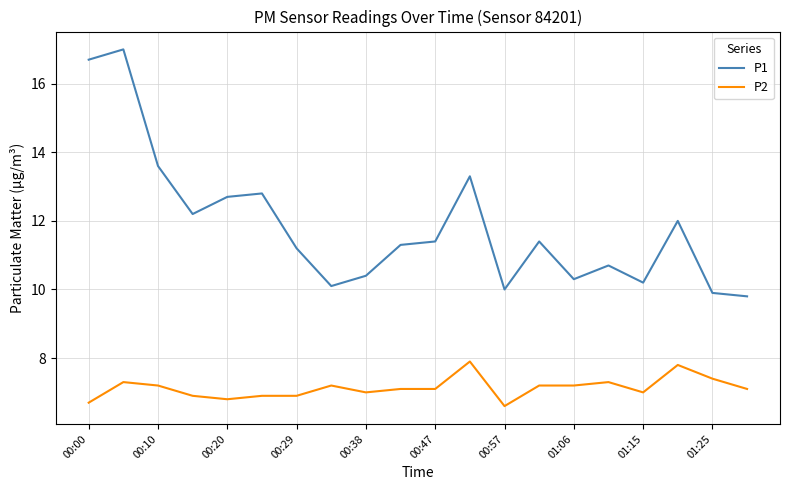

Rank the series by their maximum value, from highest to lowest.

P1, P2